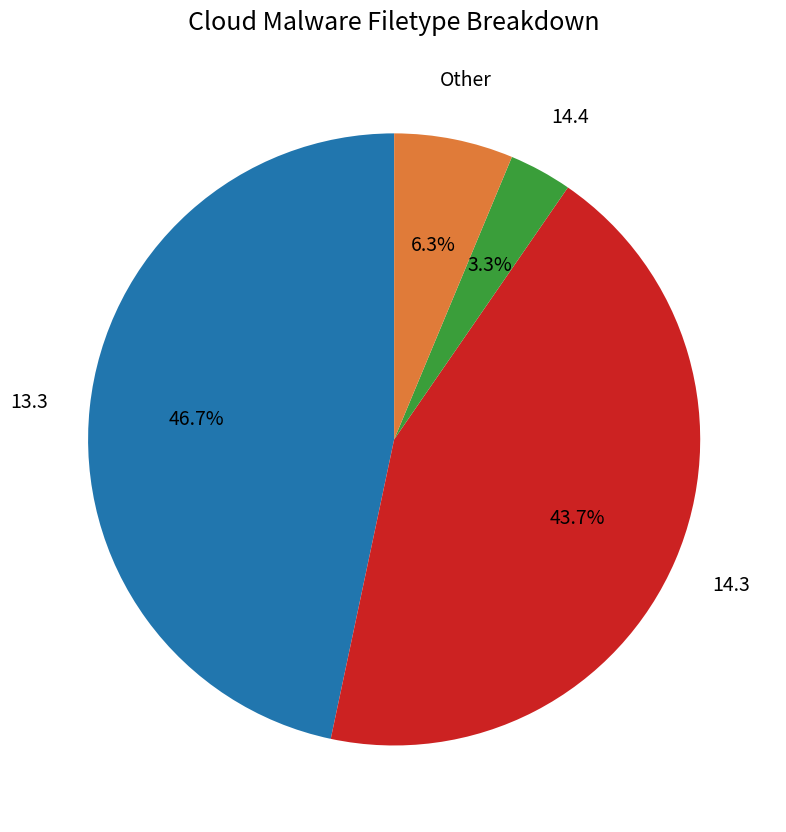

Does any single category account for the majority?

No